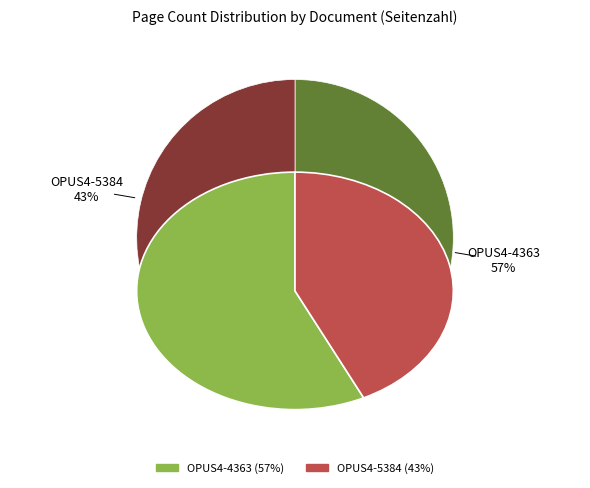

To the nearest percent, what portion does OPUS4-4363 represent?

57%